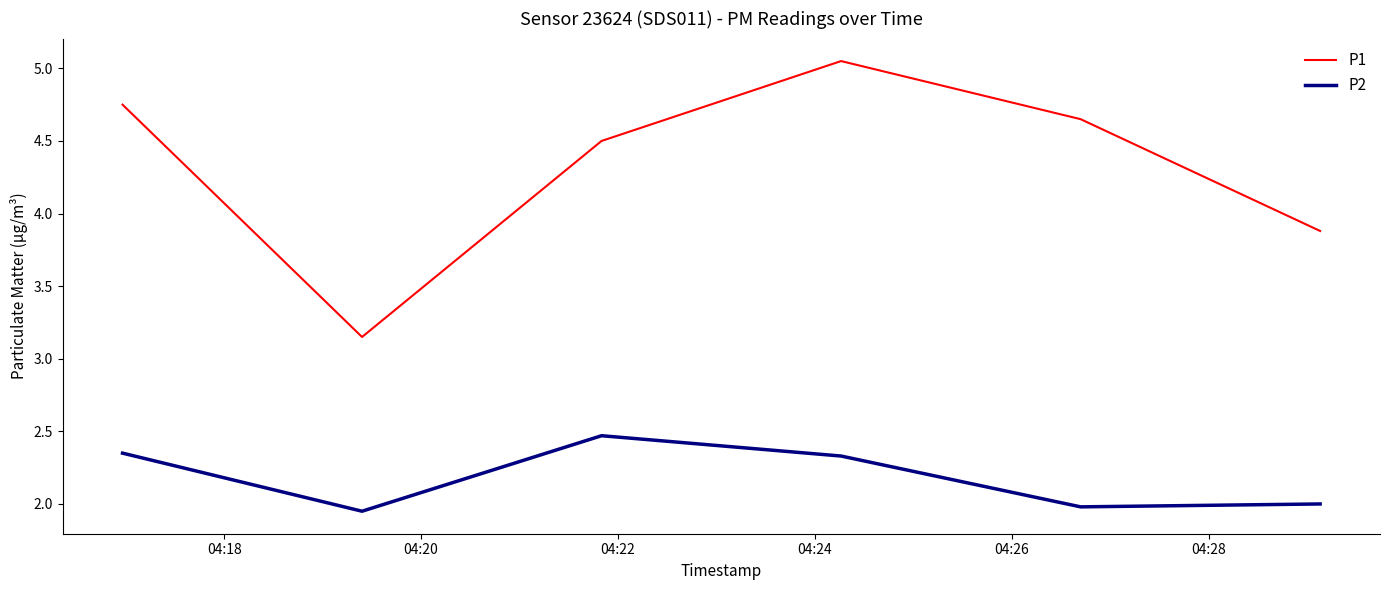

What is the average value of the P1 series?

4.3